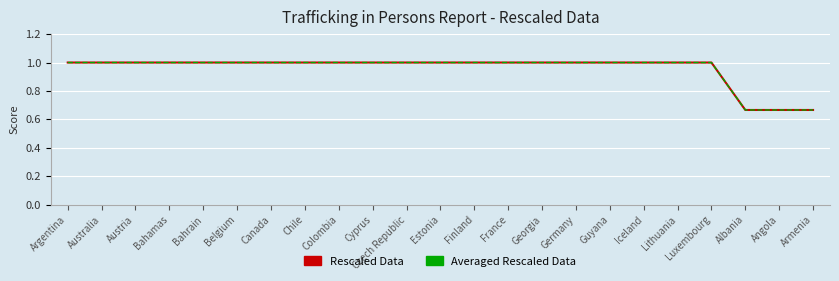

Which series changed the most between Georgia and Iceland?

Rescaled Data